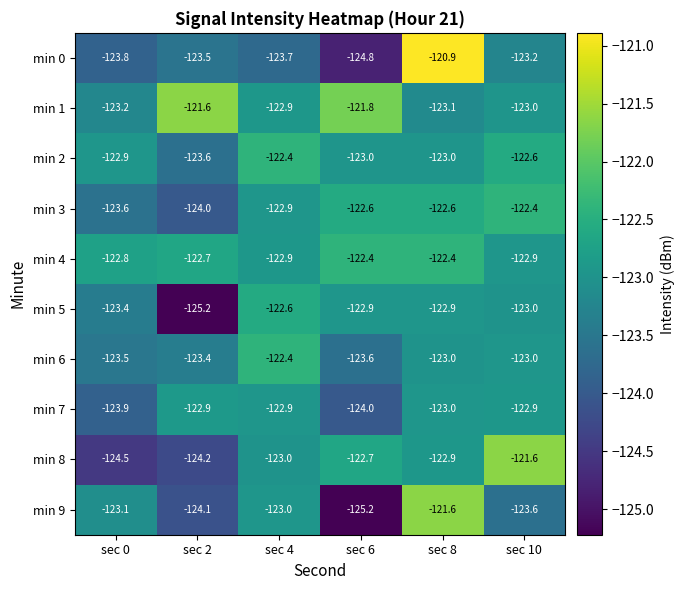

What is the sum of the min 6 values at sec 8 and sec 10?

-246.0